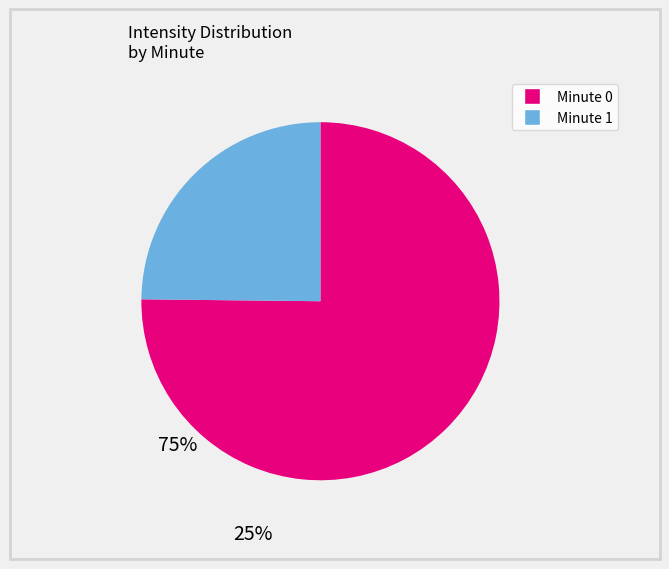

How many segments does this pie chart have?

2